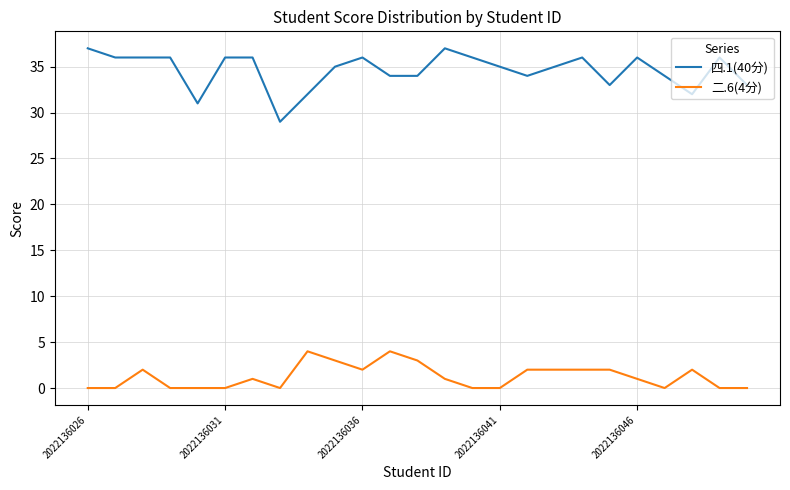

What are all the series names shown in the legend?

四.1(40分), 二.6(4分)